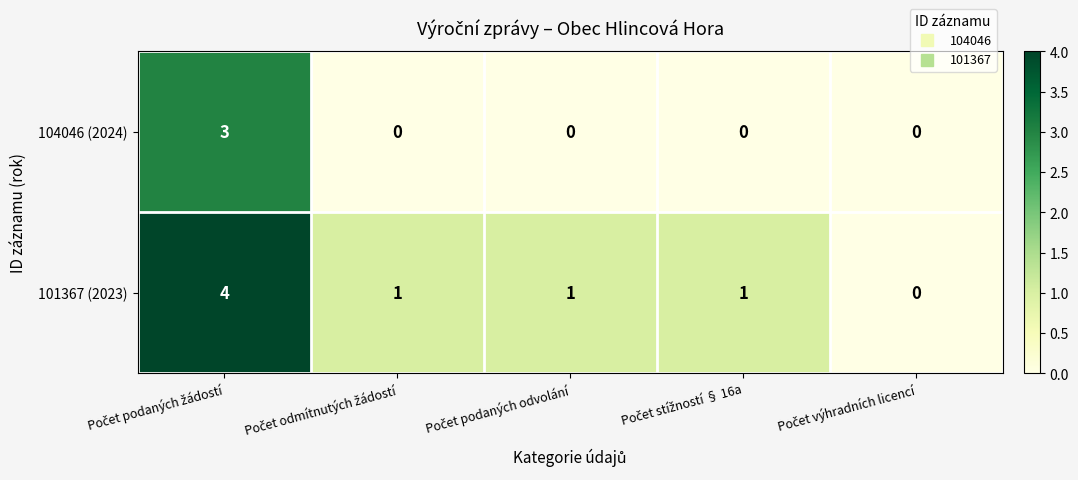

Which series has the largest total across all categories?

101367 (2023)